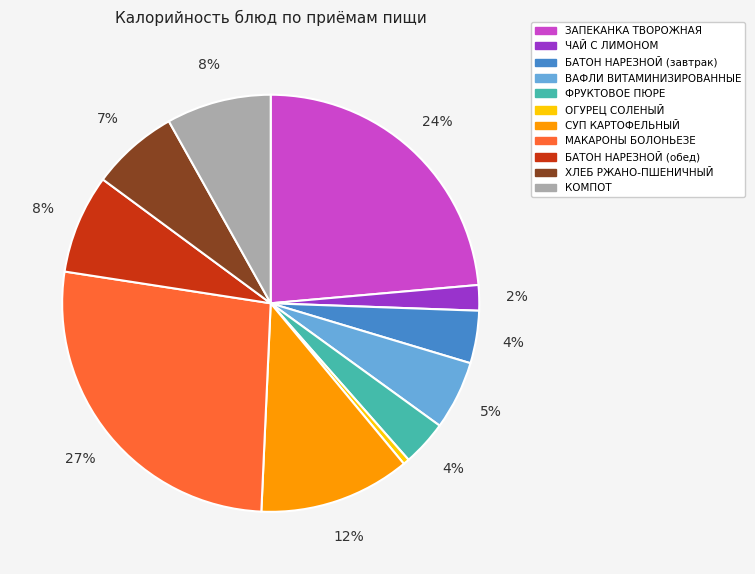

Count the number of slices in the pie.

11